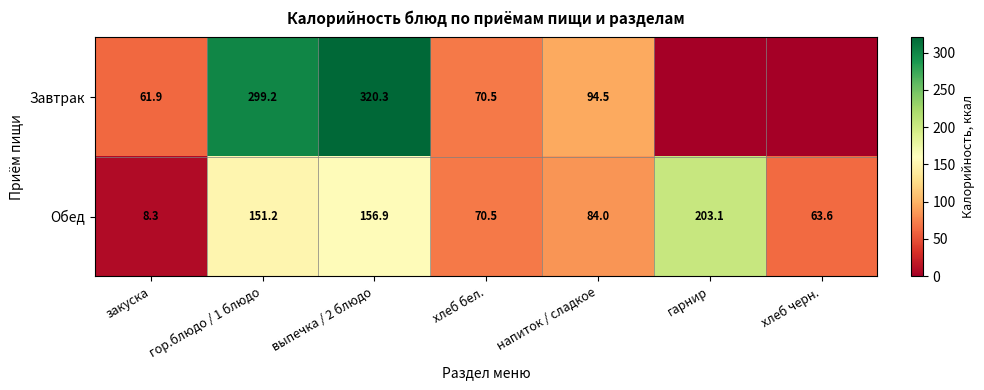

What is the total value across all series at закуска?

70.2